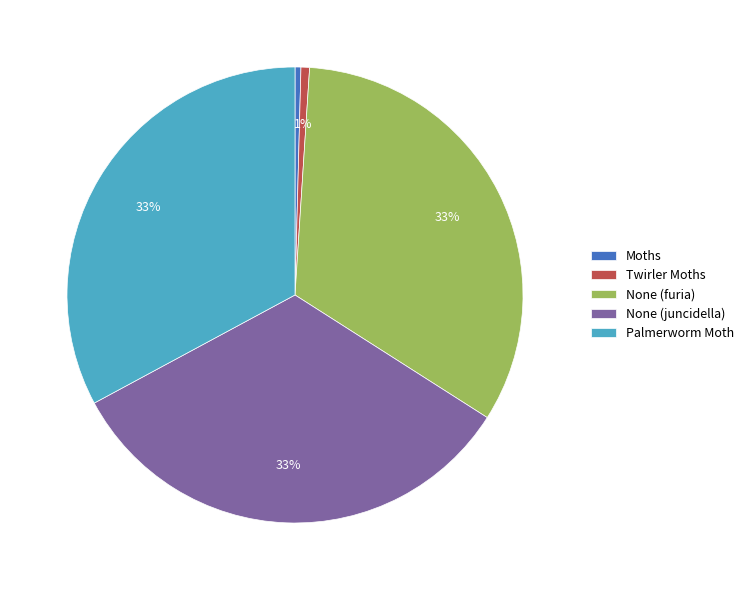

Is it true that Moths is 8% of the pie?

False